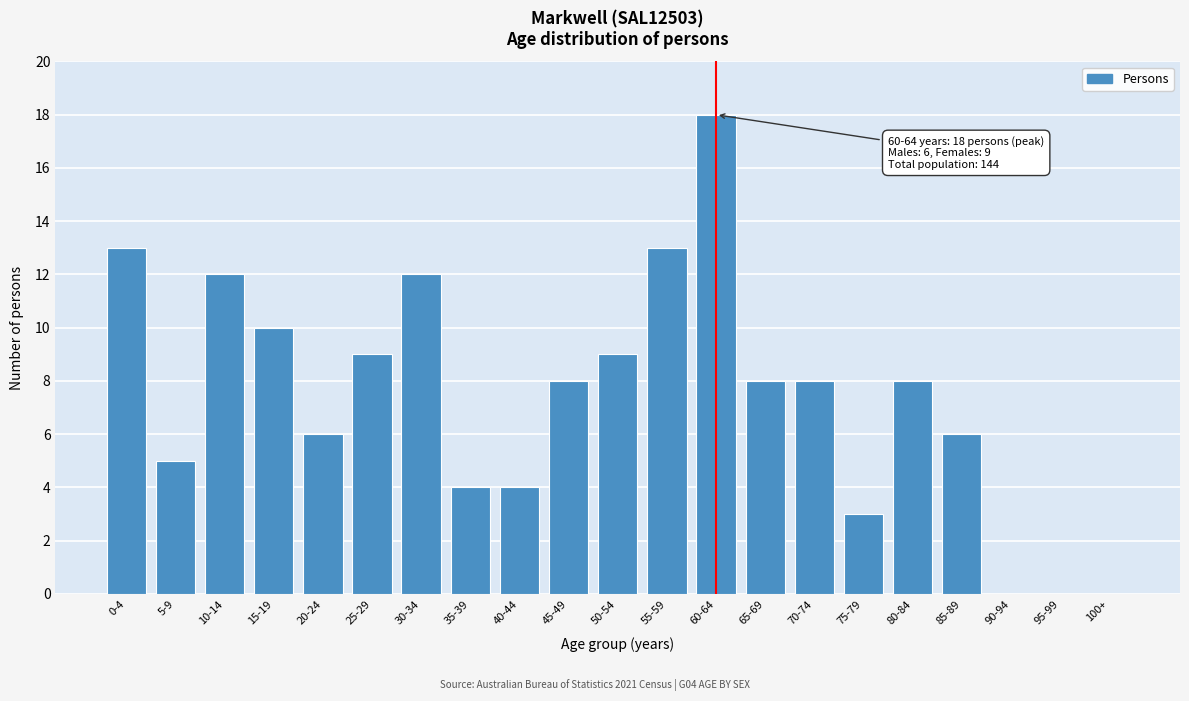

Reading left to right, transcribe all the data shown in this chart.

0-4=13	5-9=5	10-14=12	15-19=10	20-24=6	25-29=9	30-34=12	35-39=4	40-44=4	45-49=8	50-54=9	55-59=13	60-64=18	65-69=8	70-74=8	75-79=3	80-84=8	85-89=6	90-94=0	95-99=0	100+=0